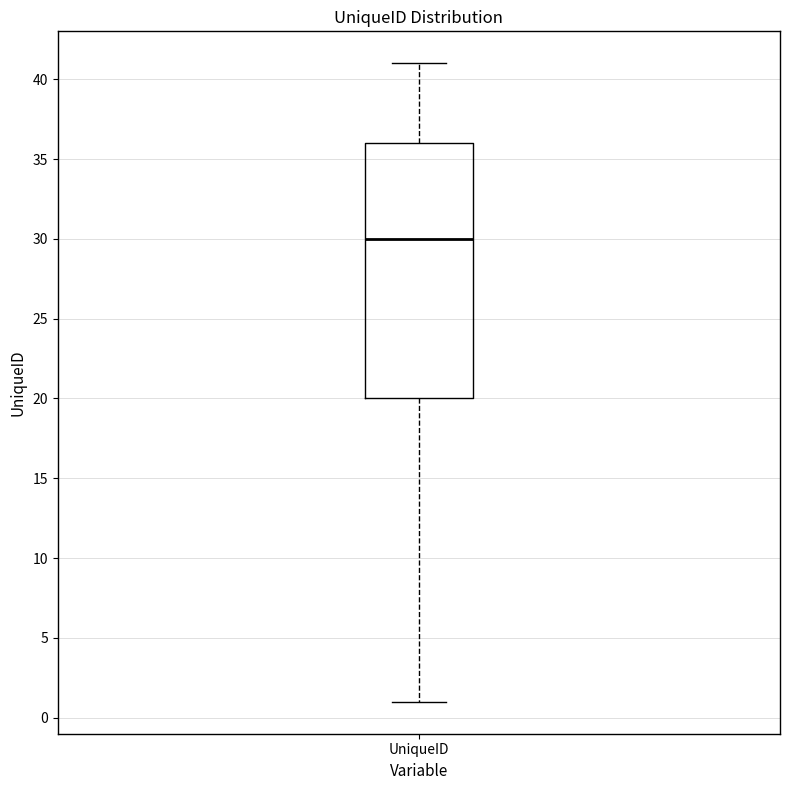

Transcribe this box plot: give where the median line is, the range the box spans, and where the two whiskers end, as read against the y-axis. The values are not printed on the chart, so give them approximately, as read against the axis.

median 30, box 20 to 36, whiskers 1 to 41